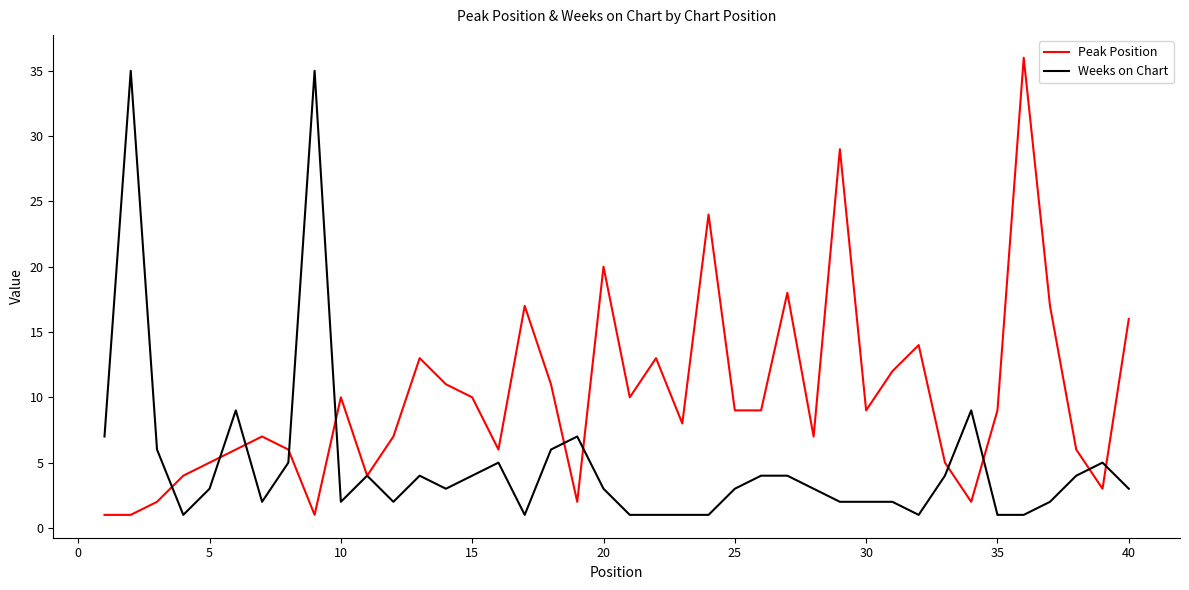

What is the maximum value for Weeks on Chart?

35